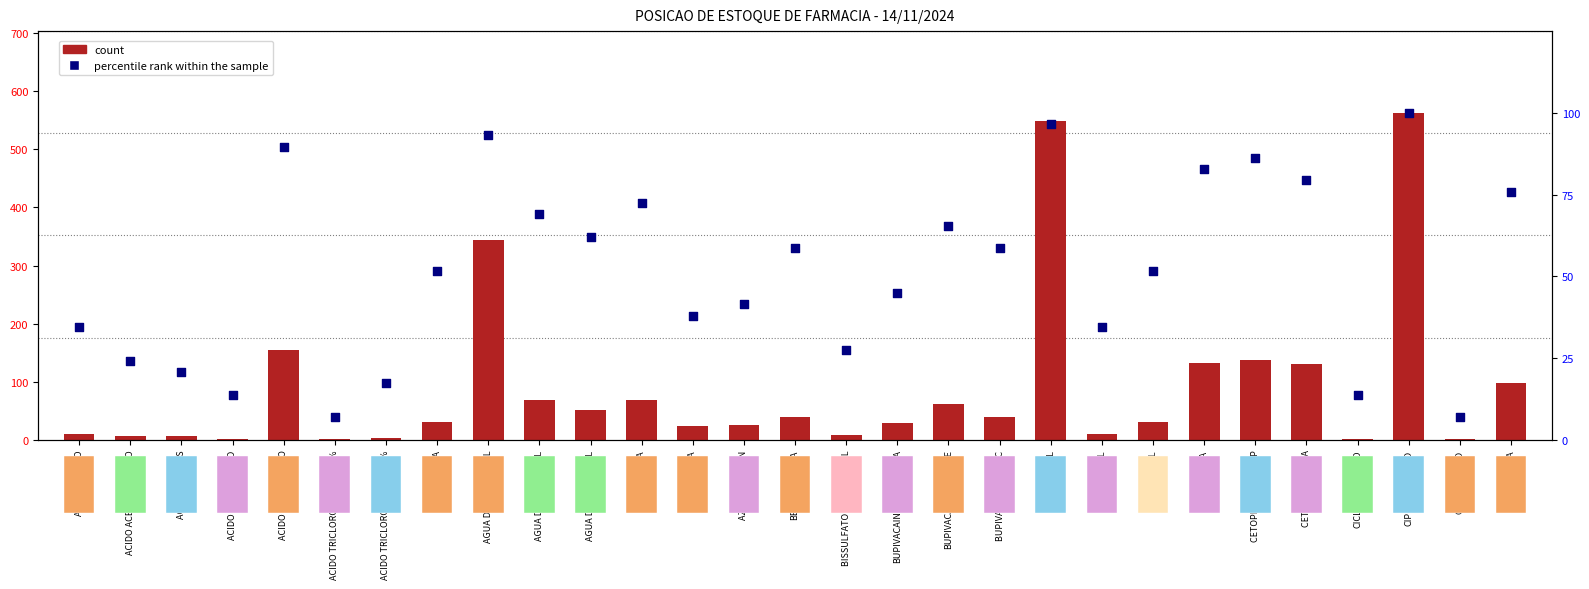

At how many categories does at least one series exceed 236?

3